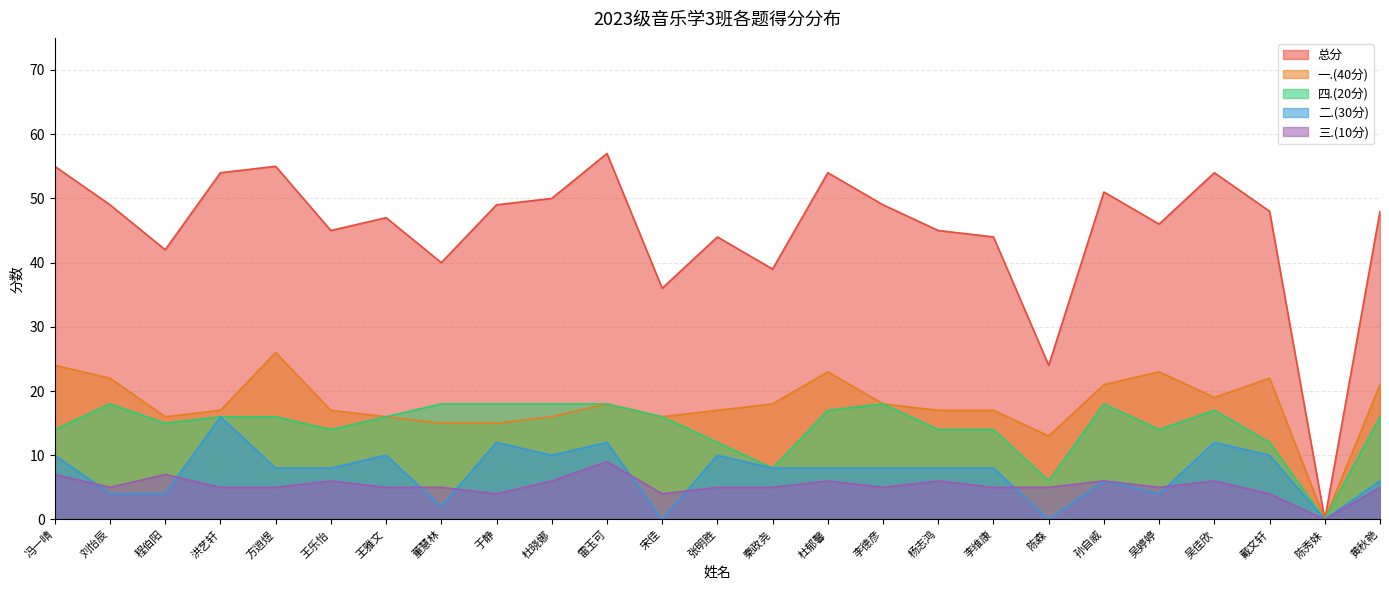

How many lines are shown in the chart?

5